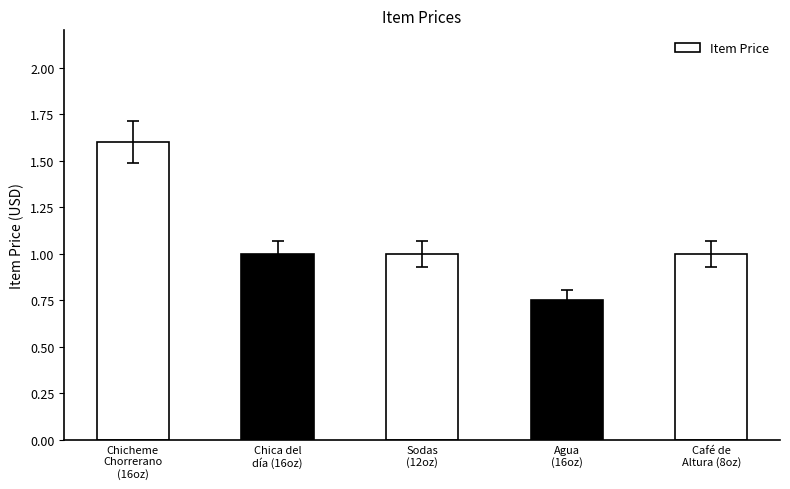

How many series are shown in this chart?

1